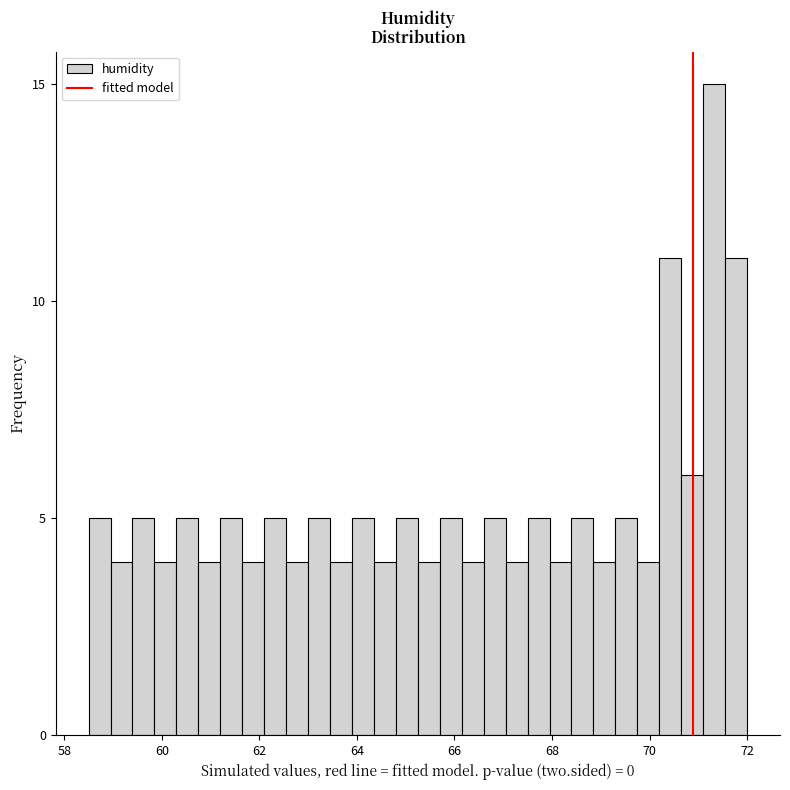

Around what value on the x-axis is the tallest bar? Give the approximate position of its centre, as read against the axis.

71.4